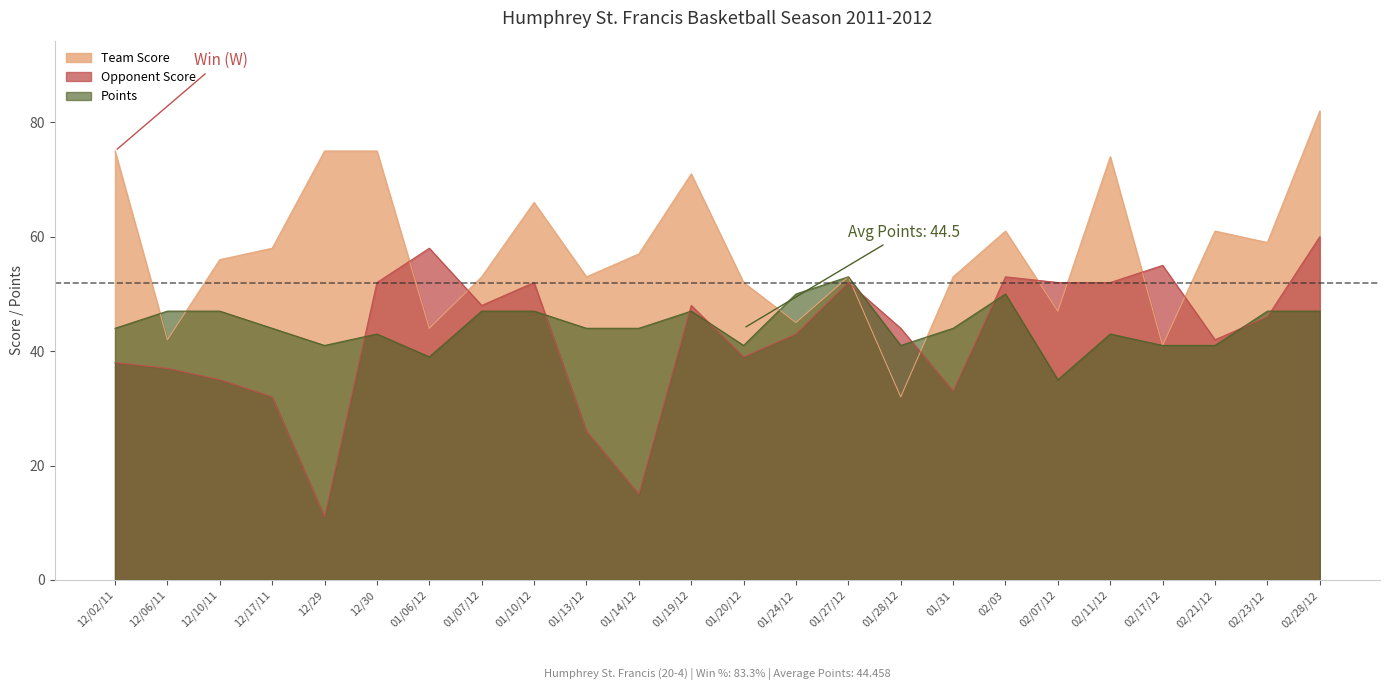

At how many categories does at least one series exceed 77?

1